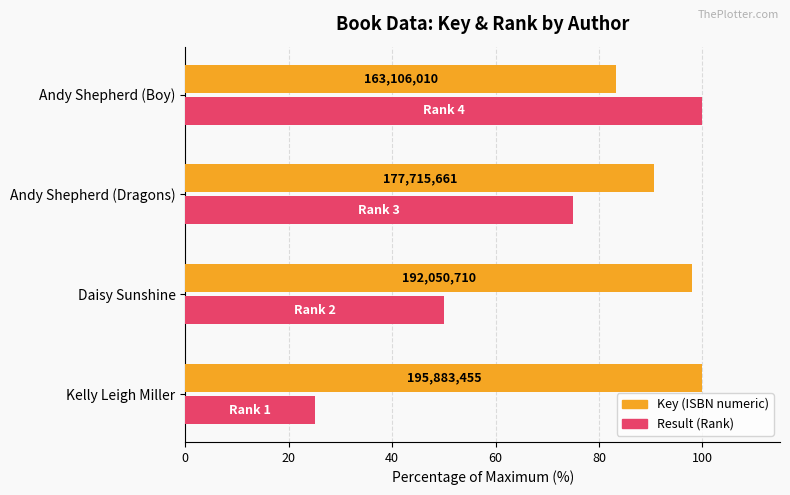

Does the chart contain any negative values?

No